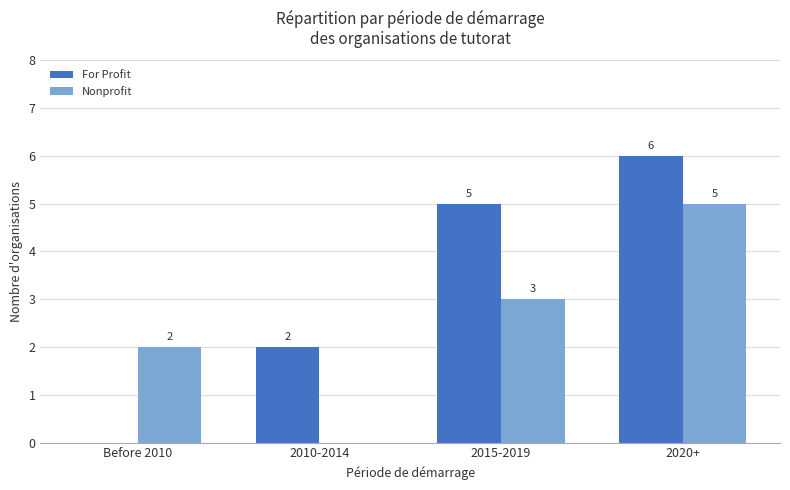

Is the value of Nonprofit at Before 2010 greater than the value of For Profit at 2015-2019?

No